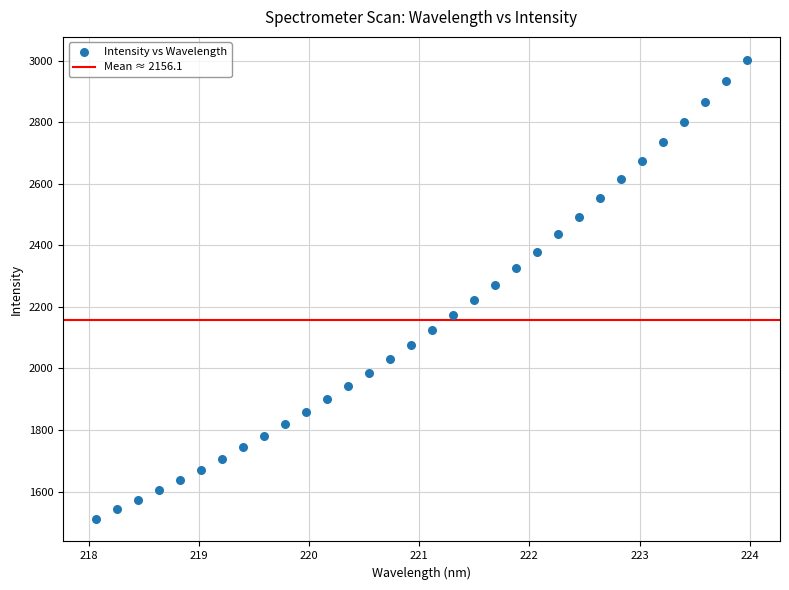

What is the range of X values (max minus min)?

5.9